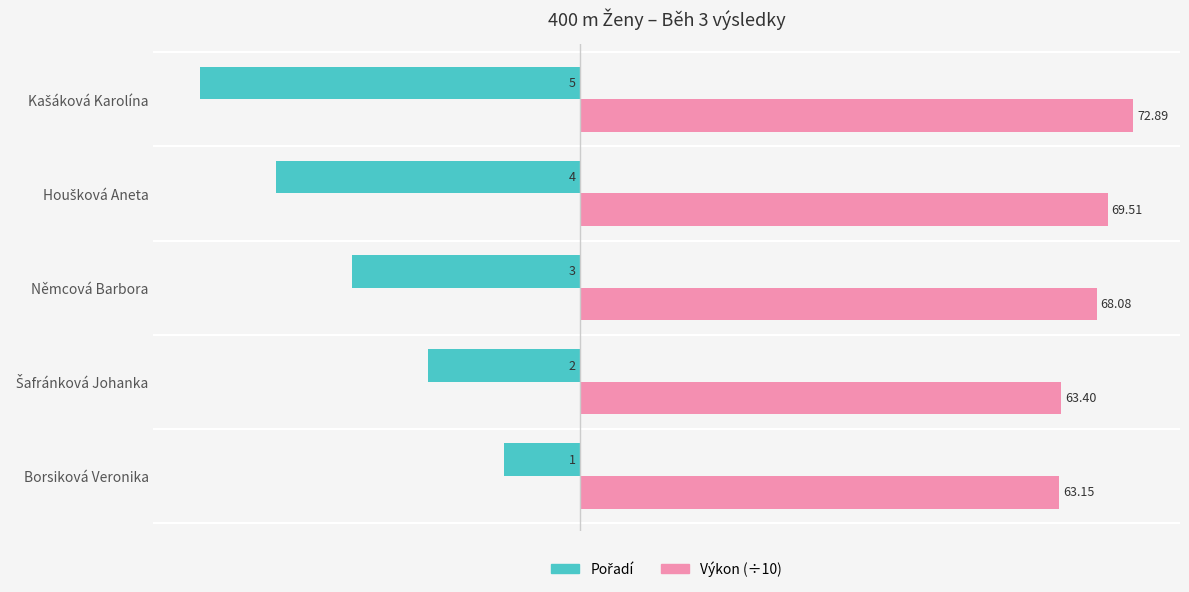

Which series has the widest spread of values?

Pořadí